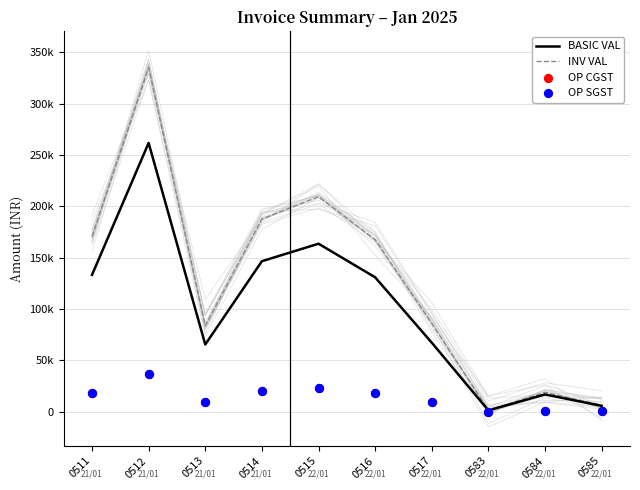

At which category is the sum across all series the highest?

0512